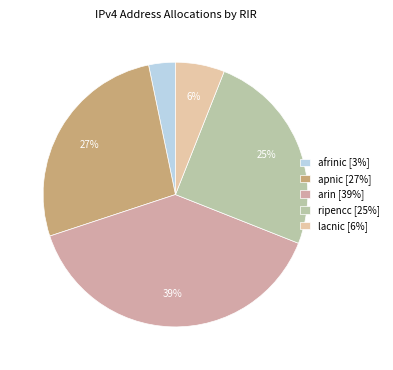

Count the number of slices in the pie.

5